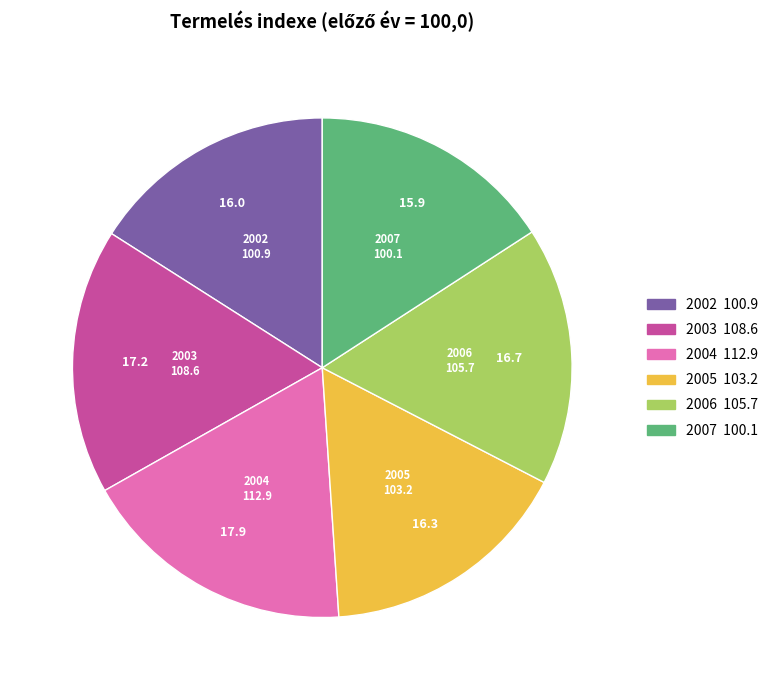

Combined, do 2006 and 2002 account for over 50%?

No